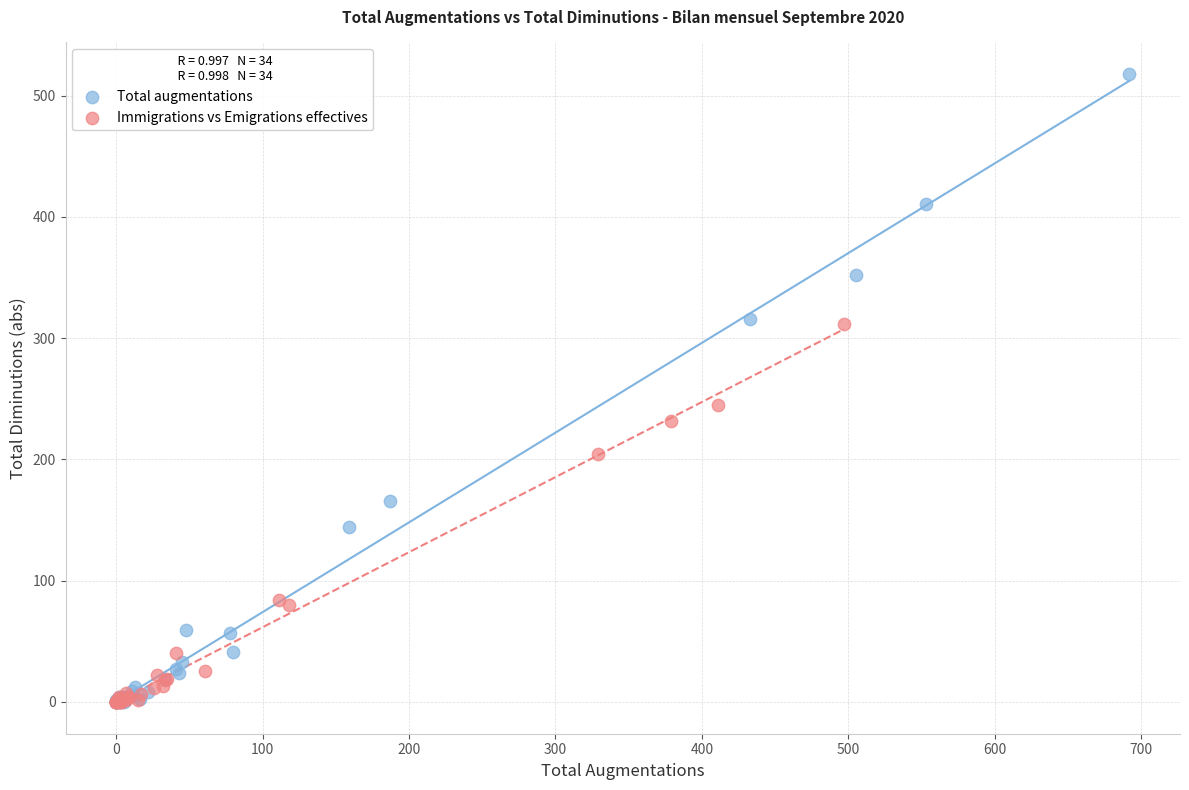

Which series has the widest spread of Y values?

Total augmentations